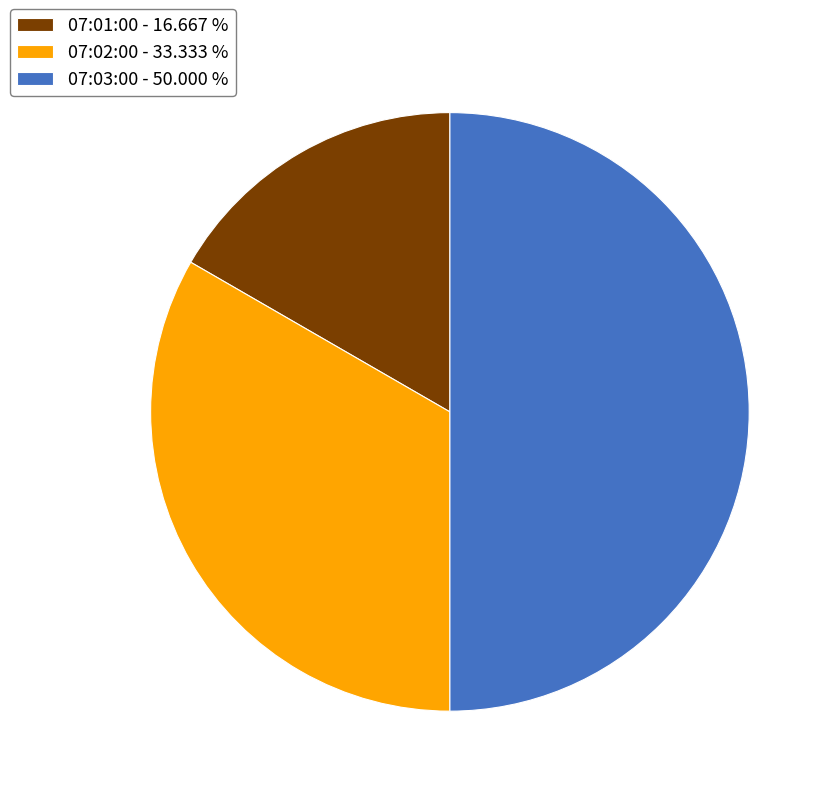

Rank the categories by value from highest to lowest.

07:03:00, 07:02:00, 07:01:00